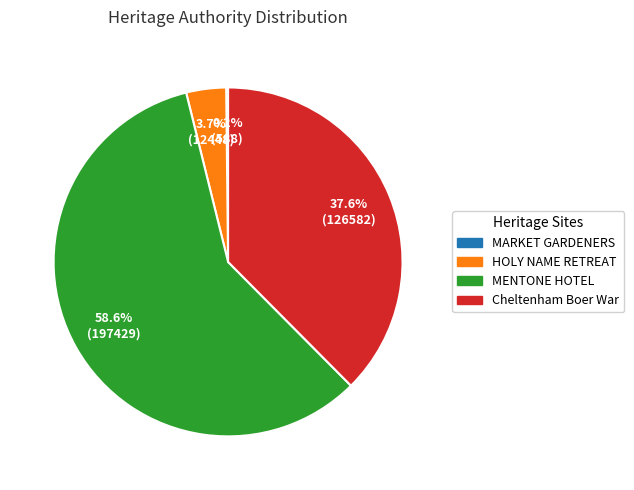

Which category has the biggest portion of the pie?

MENTONE HOTEL